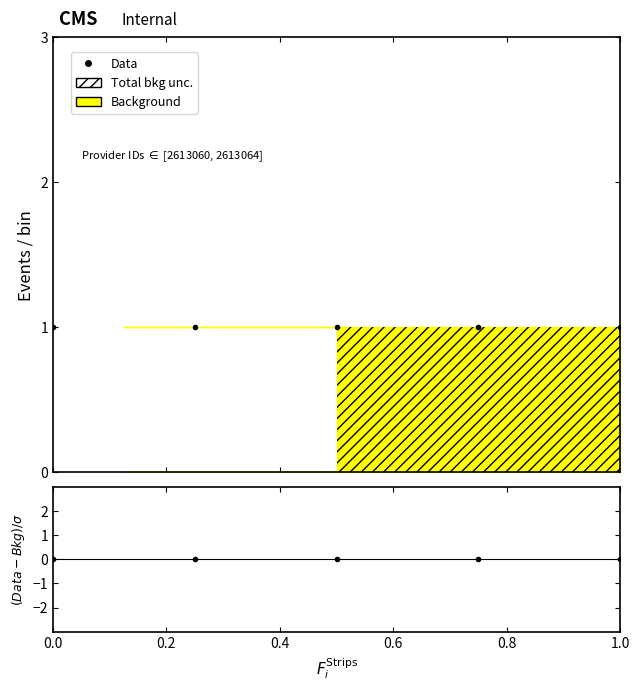

What is the spread (max minus min) of values at 1.0?

1